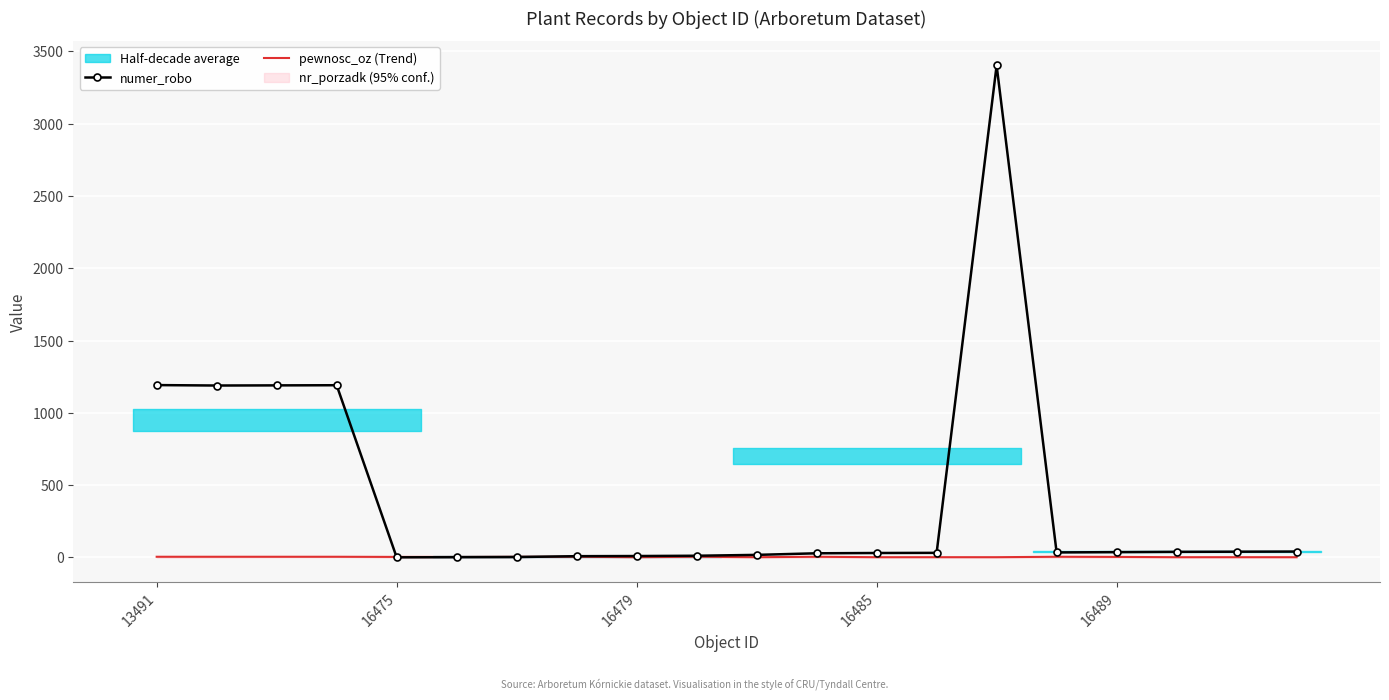

What position from the left is 19?

20